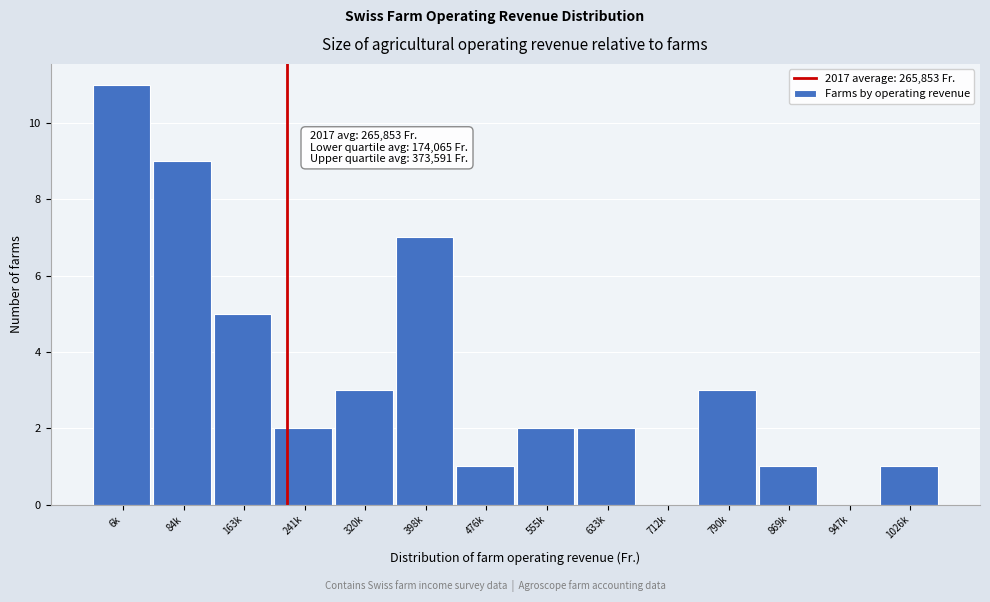

Reading right to left, what are all the values shown in this chart?

1026k=1	947k=0	869k=1	790k=3	712k=0	633k=2	555k=2	476k=1	398k=7	320k=3	241k=2	163k=5	84k=9	6k=11